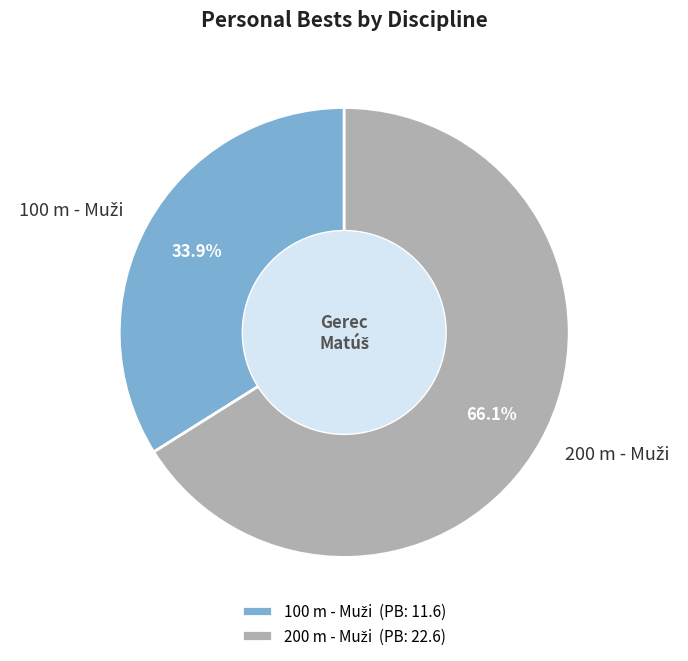

Does any single category account for the majority?

Yes